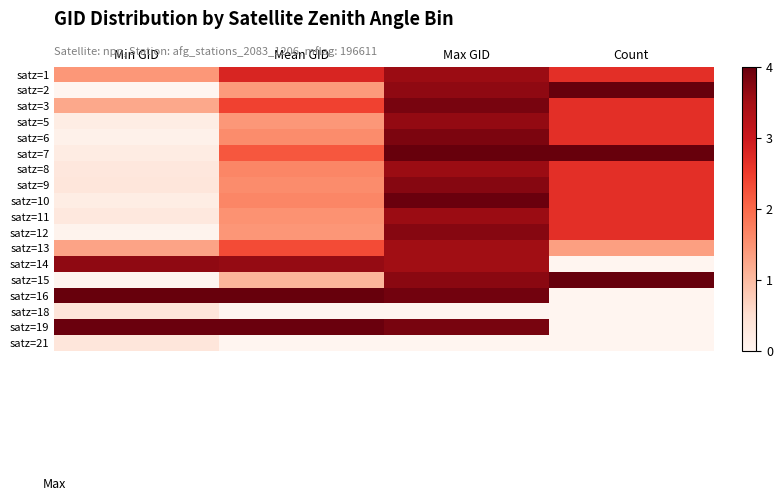

At how many categories does at least one series exceed 2?

4